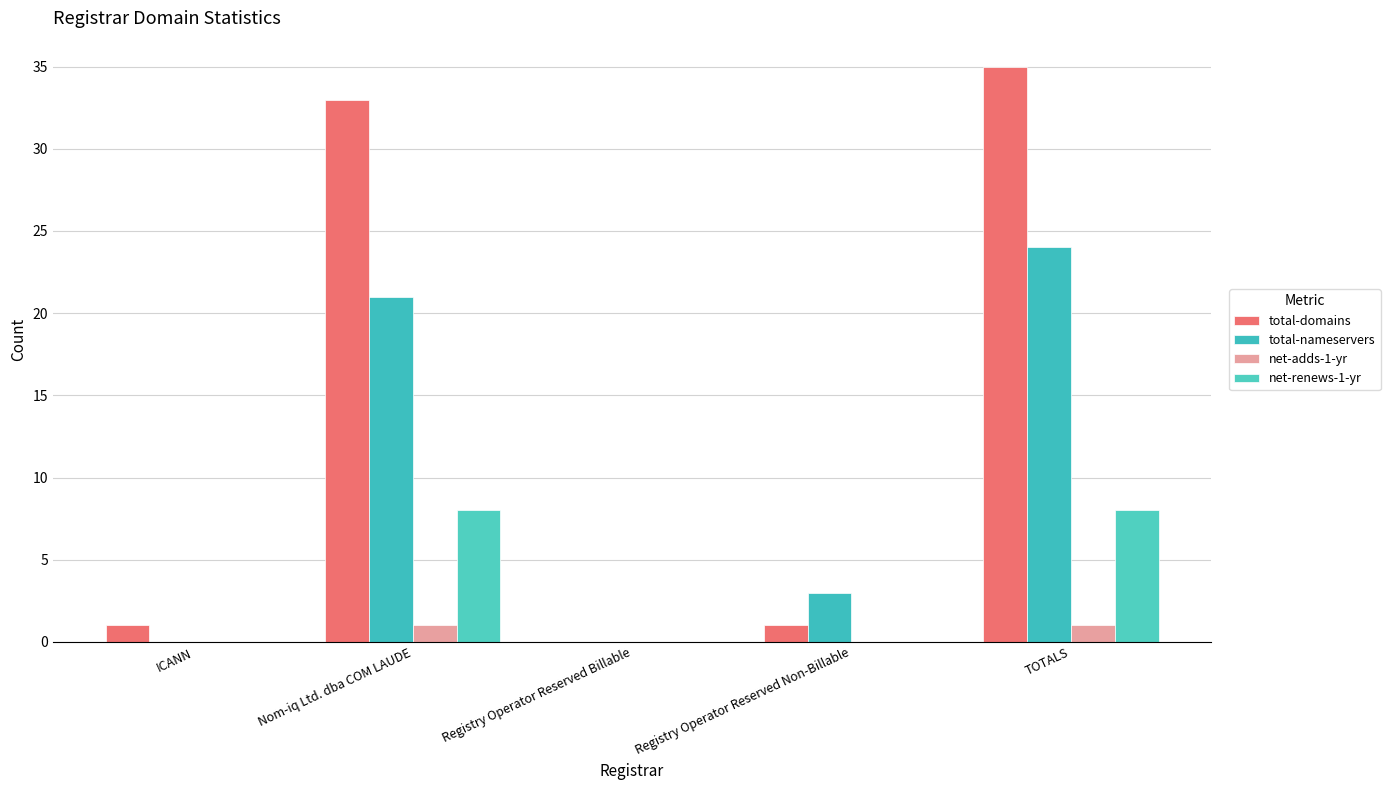

The value of net-renews-1-yr at TOTALS is 3. True or false?

False